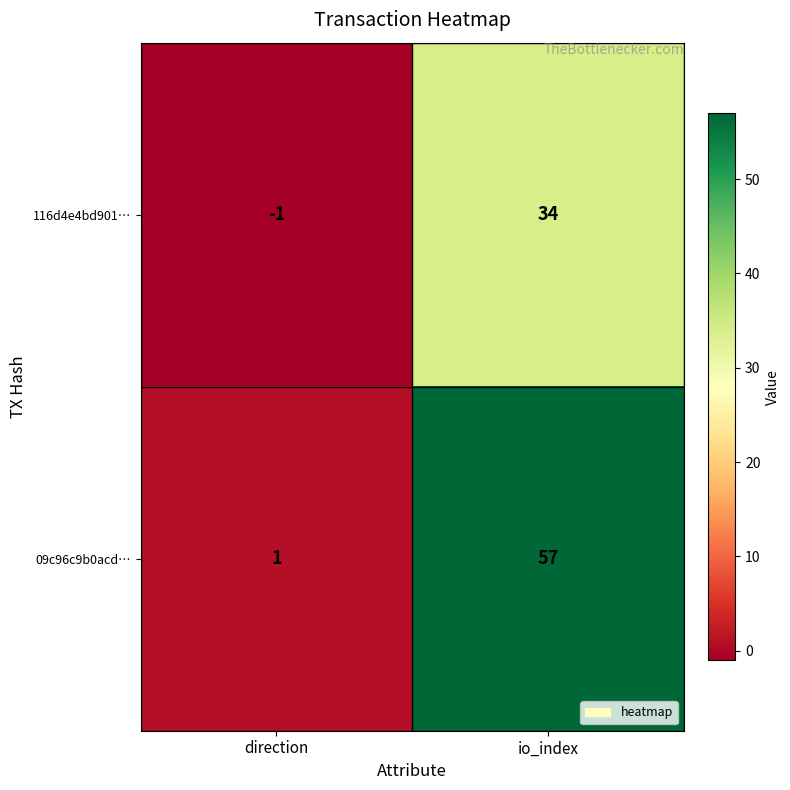

What is the sum of the 09c96c9b0acd… values at direction and io_index?

58